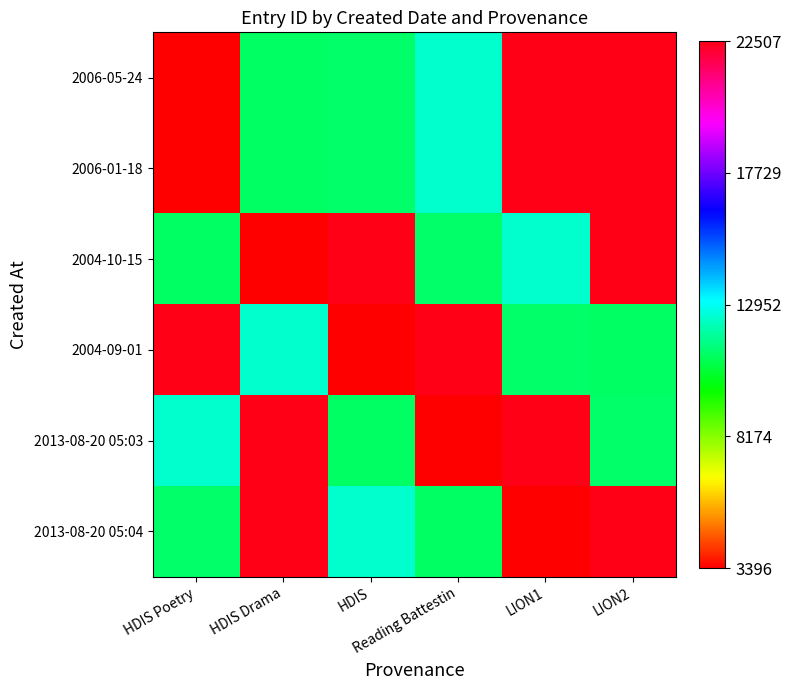

Reading right to left, extract all data points from this chart.

2006-05-24: LION2=22507	LION1=22506	Reading Battestin=12442	HDIS=11174	HDIS Drama=11102	HDIS Poetry=3396
2006-01-18: LION2=22507	LION1=22506	Reading Battestin=12442	HDIS=11174	HDIS Drama=11102	HDIS Poetry=3396
2004-10-15: LION2=22506	LION1=12442	Reading Battestin=11174	HDIS=22507	HDIS Drama=3396	HDIS Poetry=11102
2004-09-01: LION2=11102	LION1=11174	Reading Battestin=22507	HDIS=3396	HDIS Drama=12442	HDIS Poetry=22506
2013-08-20 05:03: LION2=11174	LION1=22506	Reading Battestin=3396	HDIS=11102	HDIS Drama=22507	HDIS Poetry=12442
2013-08-20 05:04: LION2=22507	LION1=3396	Reading Battestin=11102	HDIS=12442	HDIS Drama=22506	HDIS Poetry=11174